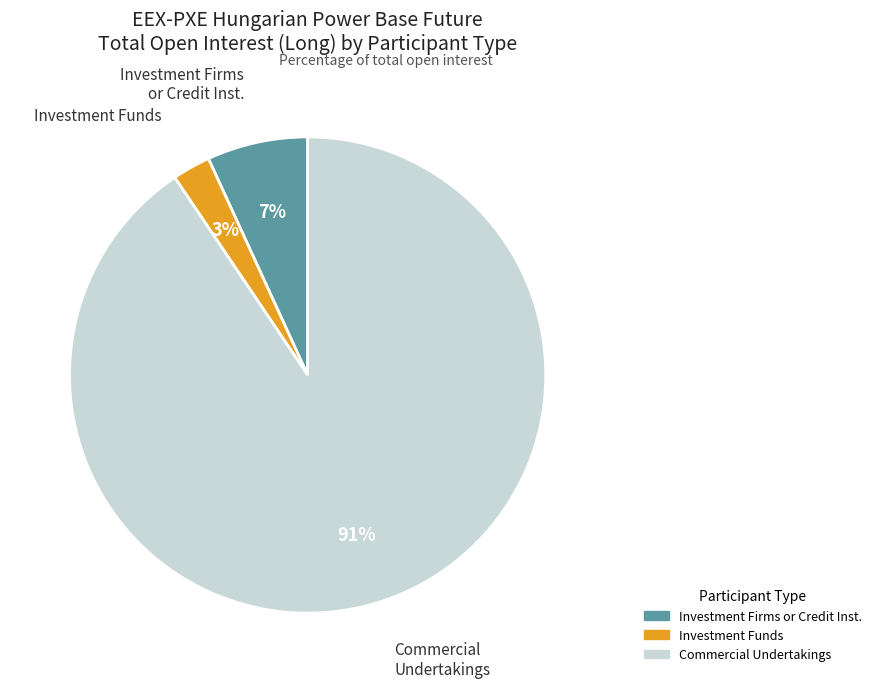

Does any single category account for the majority?

Yes